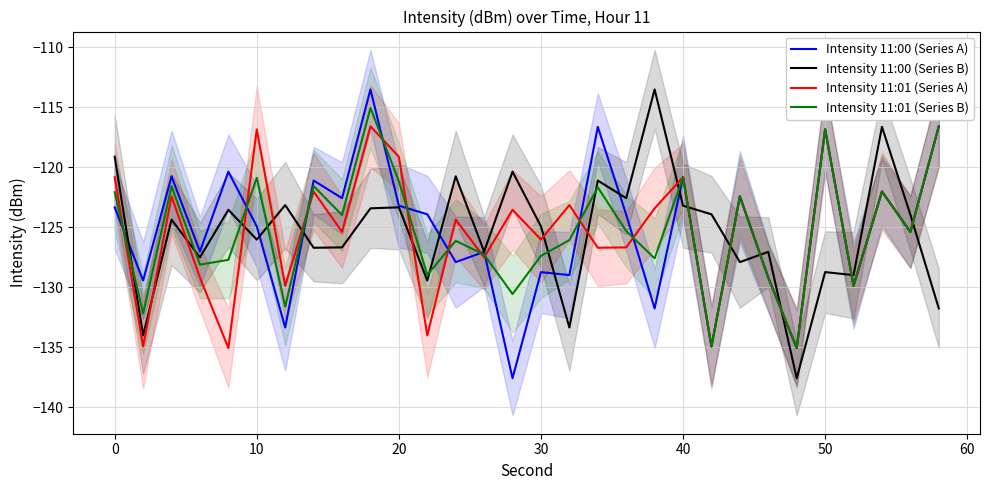

Which series ends up on top after the final intersection of Intensity 11:00 (Series A) and Intensity 11:01 (Series B)?

Intensity 11:01 (Series B)